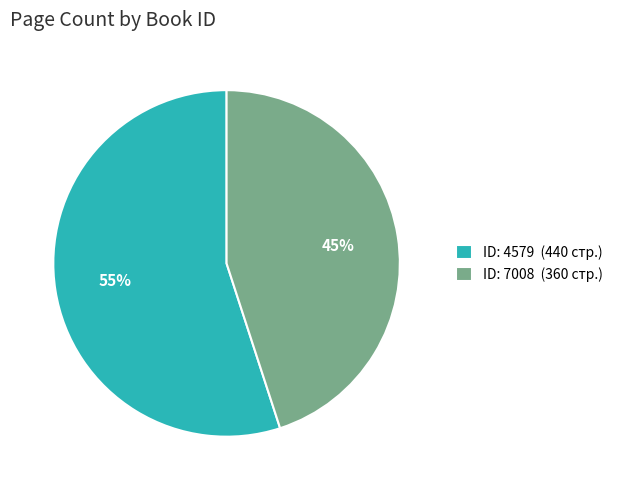

Do ID: 4579 (440 стр.) and ID: 7008 (360 стр.) together represent more than half of the pie?

Yes